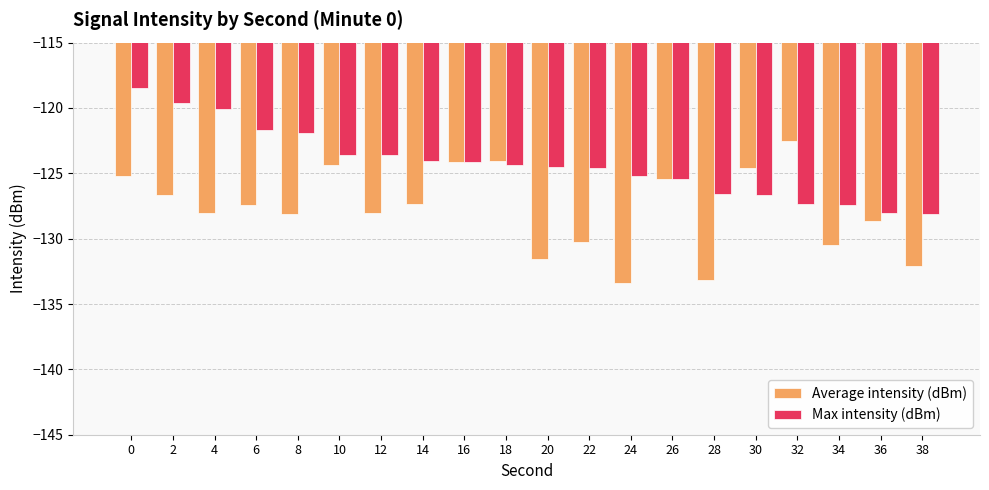

How many categories are shown in the chart?

20